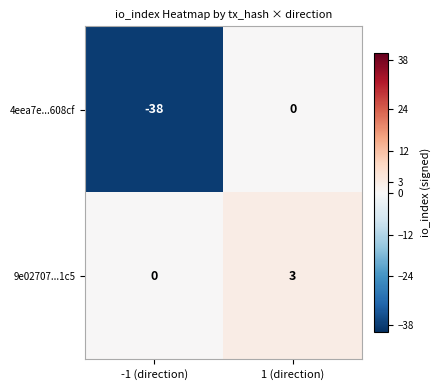

At which label is 4eea7e...608cf closest to -19?

-1 (direction)